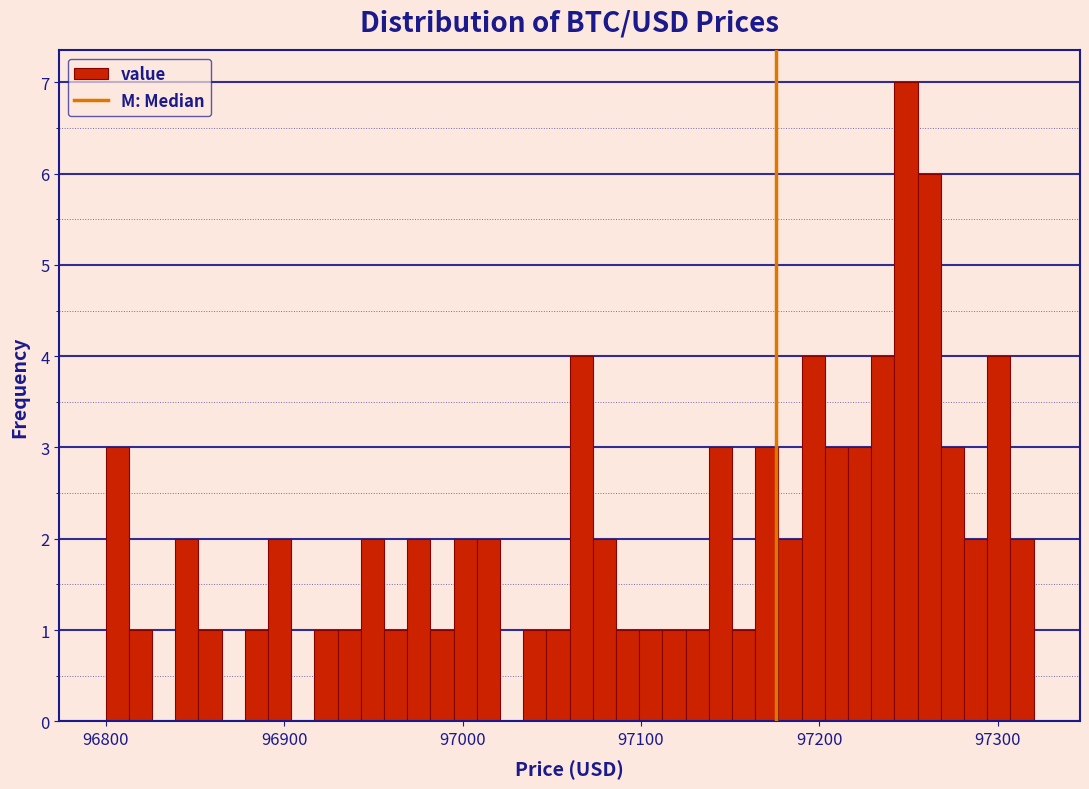

Around what value on the x-axis is the tallest bar? Give the approximate position of its centre, as read against the axis.

97250